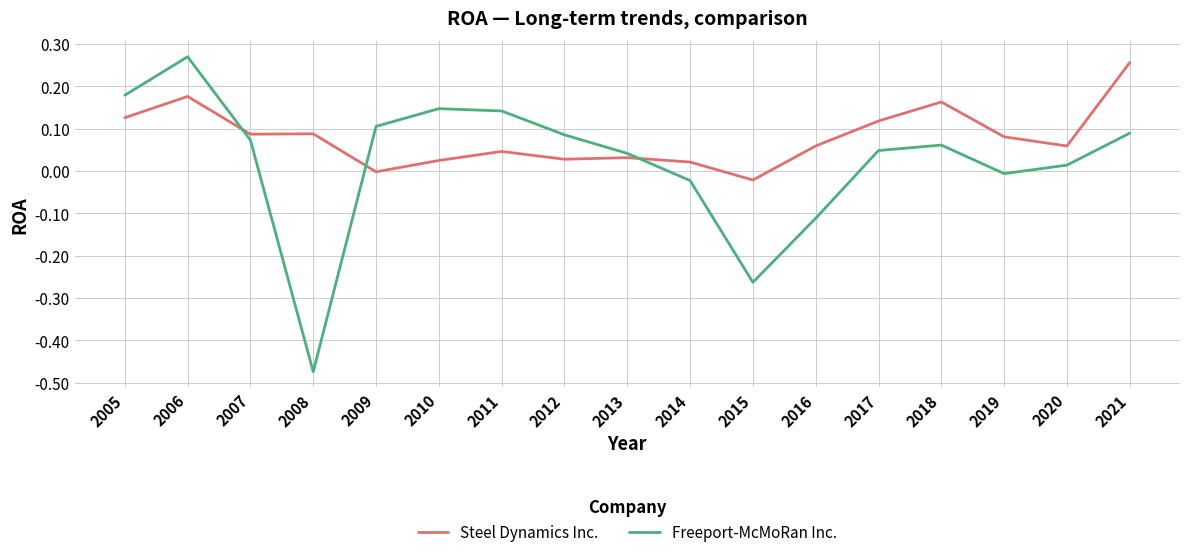

Which series has the widest spread of values?

Freeport-McMoRan Inc.